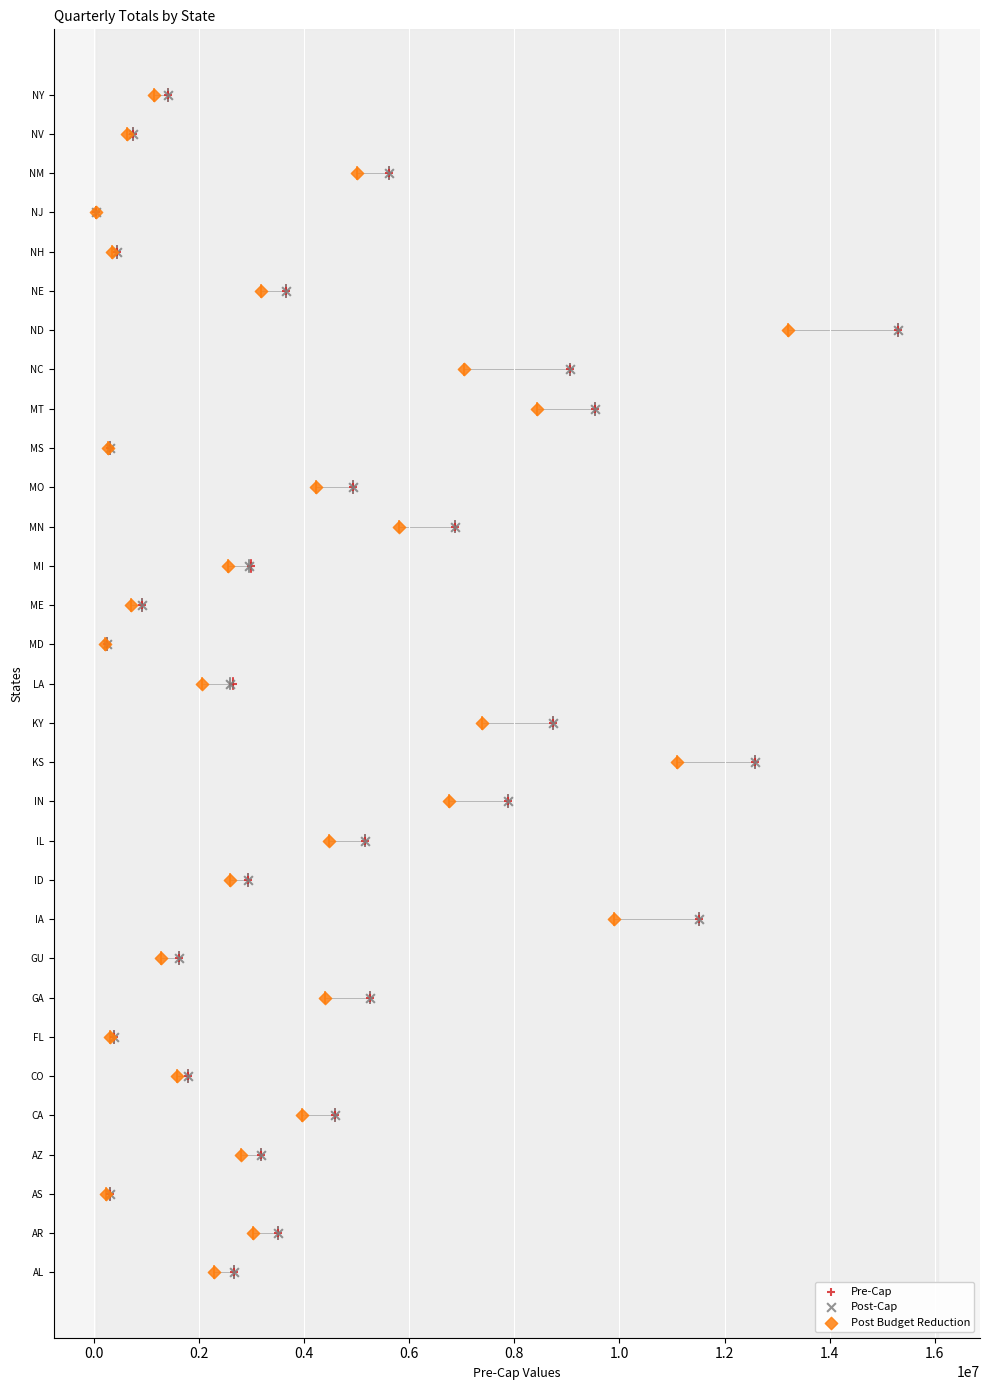

What are all the series names shown in the legend?

Pre-Cap, Post-Cap, Post Budget Reduction